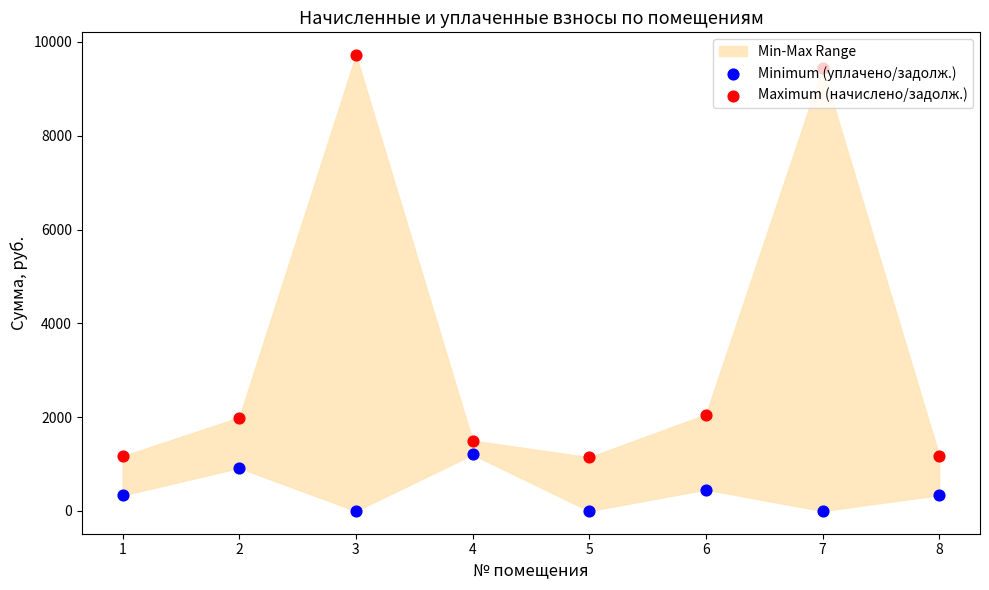

What are all the series names shown in the legend?

Minimum (уплачено/задолж.), Maximum (начислено/задолж.)